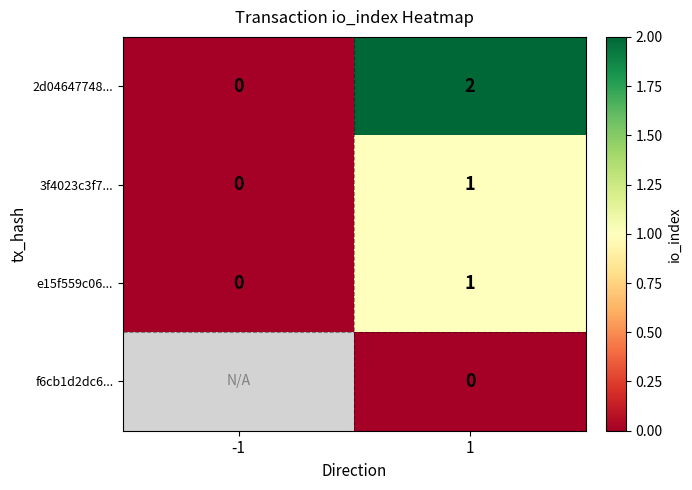

What is the spread (max minus min) of values at 1?

2